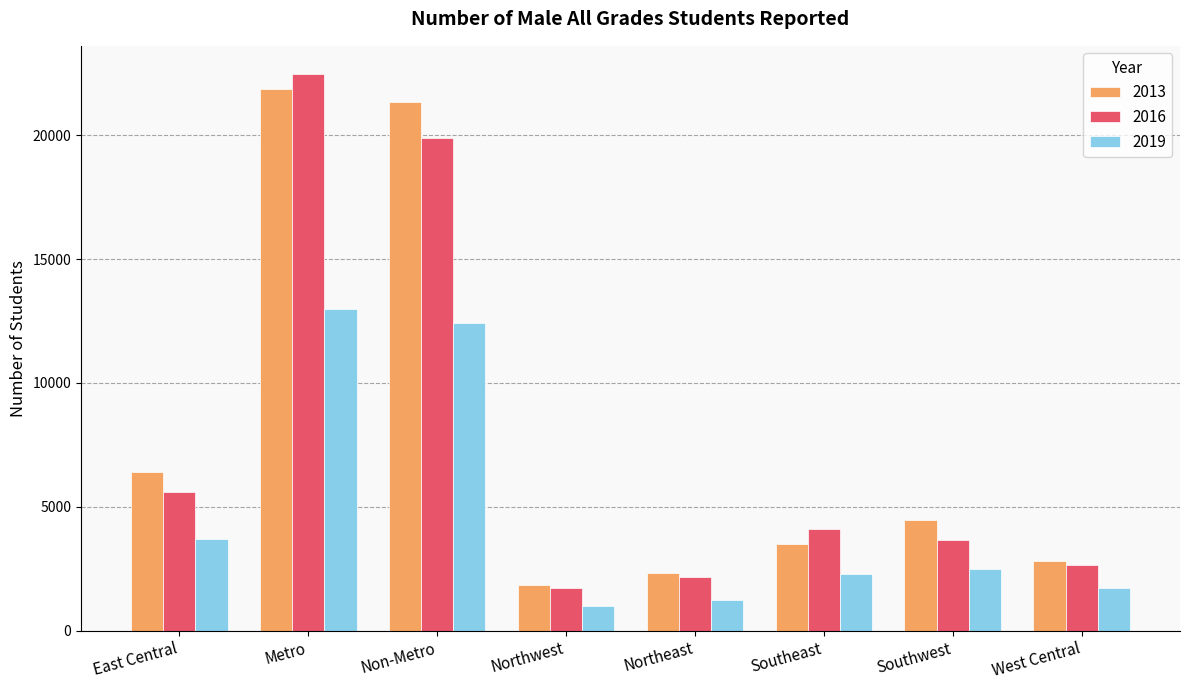

Count the number of categories in the chart.

8